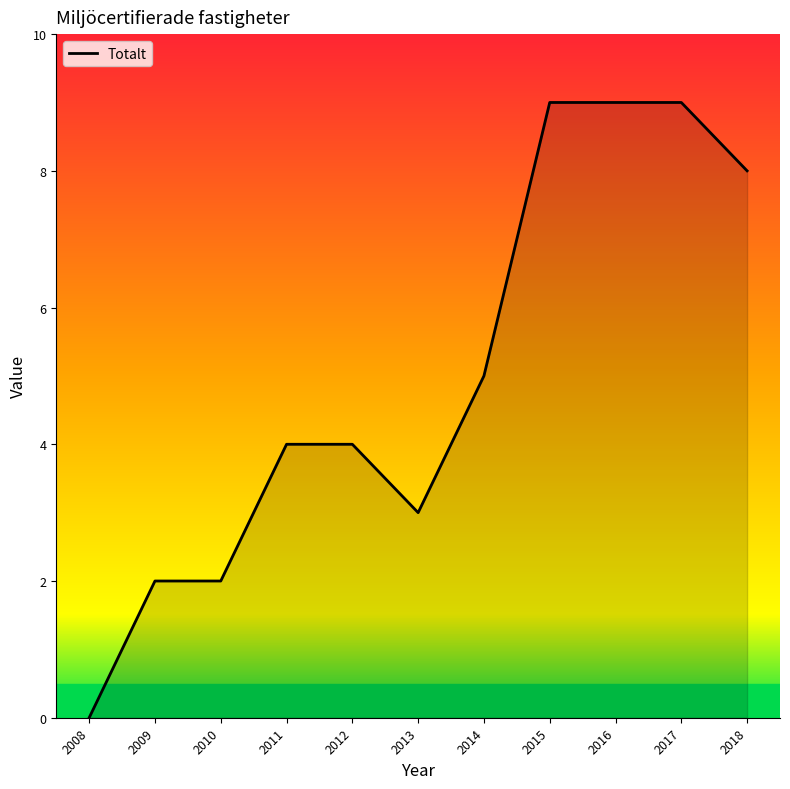

Reading right to left, list all the values displayed in this chart.

2018=8	2017=9	2016=9	2015=9	2014=5	2013=3	2012=4	2011=4	2010=2	2009=2	2008=0